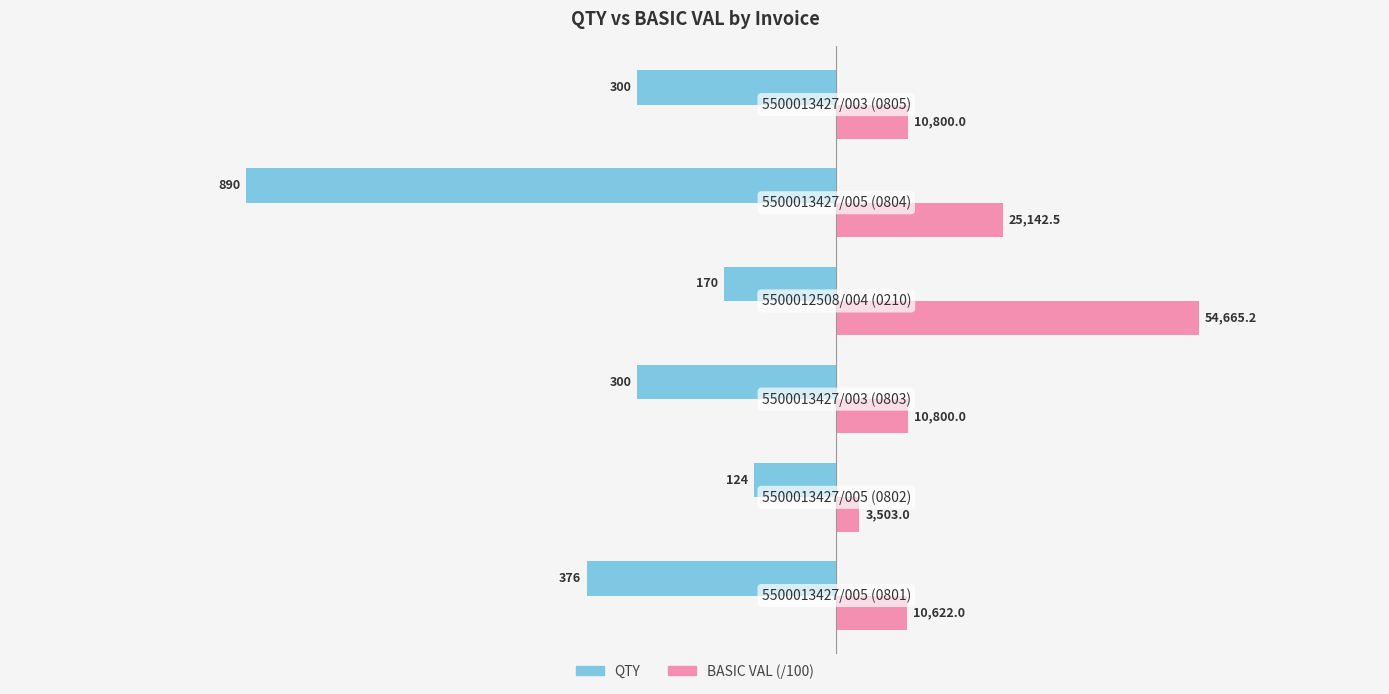

Reading right to left, extract all data points from this chart.

QTY: 0=-300.0	−250=-890.0	−500=-170.0	−750=-300.0	−1000=-124.0	−1250=-376.0
BASIC VAL (/100): 0=108.0	−250=251.4	−500=546.7	−750=108.0	−1000=35.0	−1250=106.2